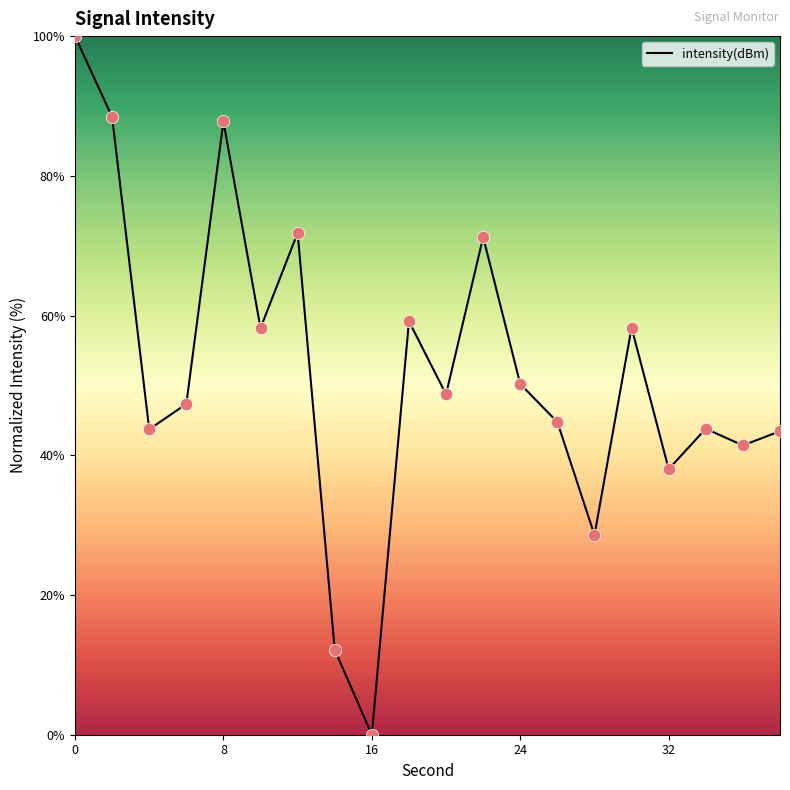

What is the maximum value shown in the chart?

100.0